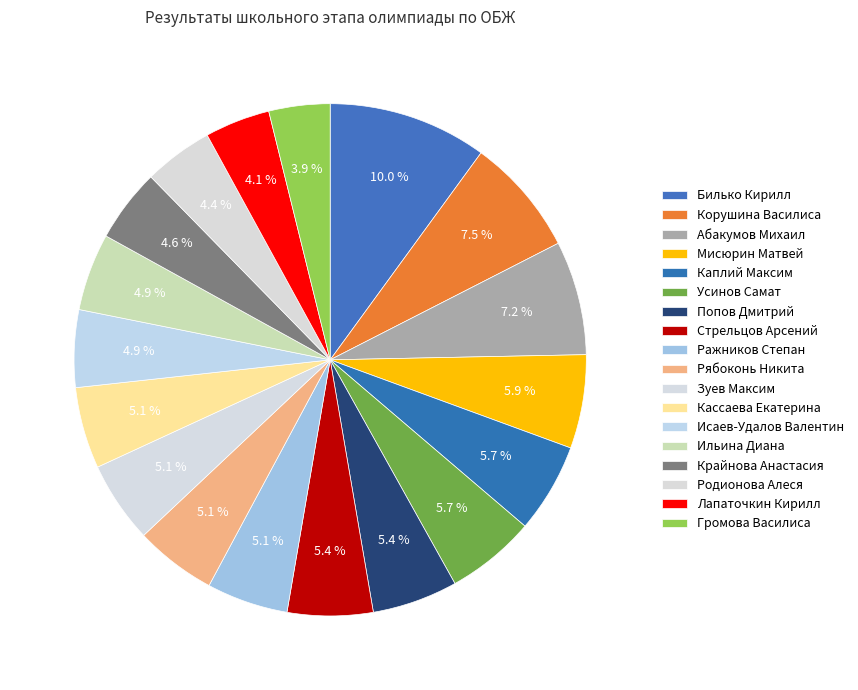

What is the ratio of the value at Громова Василиса to the value at Ильина Диана?

0.8